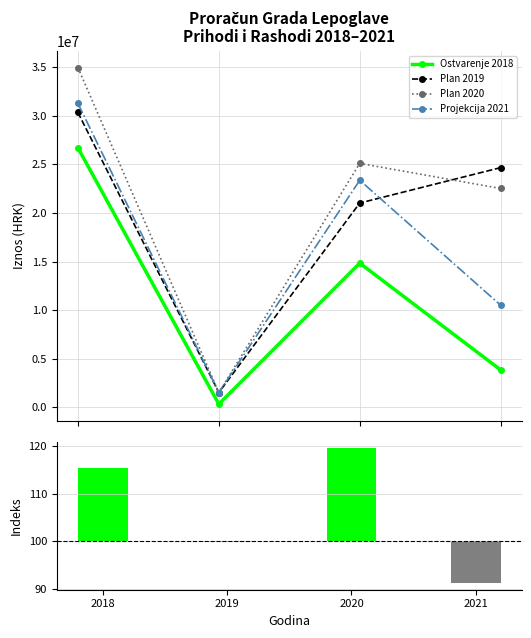

Reading right to left, transcribe all the data shown in this chart.

Ostvarenje 2018: 2021=3844349.0	2020=14836950.4	2019=325127.8	2018=26708075.9
Plan 2019: 2021=24668750.0	2020=21023874.0	2019=1512000.0	2018=30348493.0
Plan 2020: 2021=22521580.0	2020=25107823.0	2019=1510000.0	2018=34973830.0
Projekcija 2021: 2021=10505480.0	2020=23370070.0	2019=1510000.0	2018=31285000.0
Indeks 20/19: 2021=-8.7	2020=19.4	2019=-0.1	2018=15.2